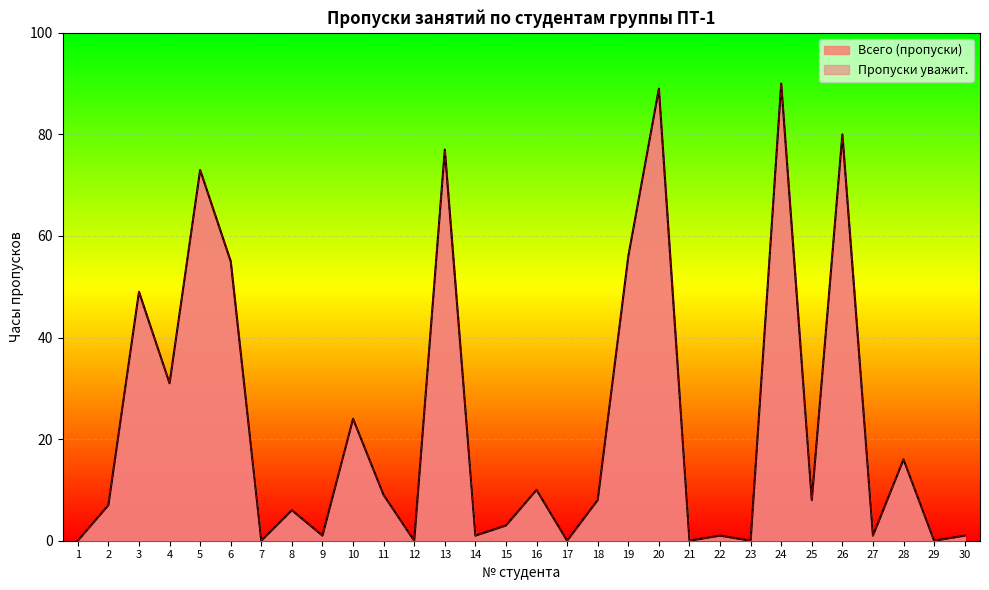

What is the sum of the Пропуски уважит. values at 19 and 17?

56